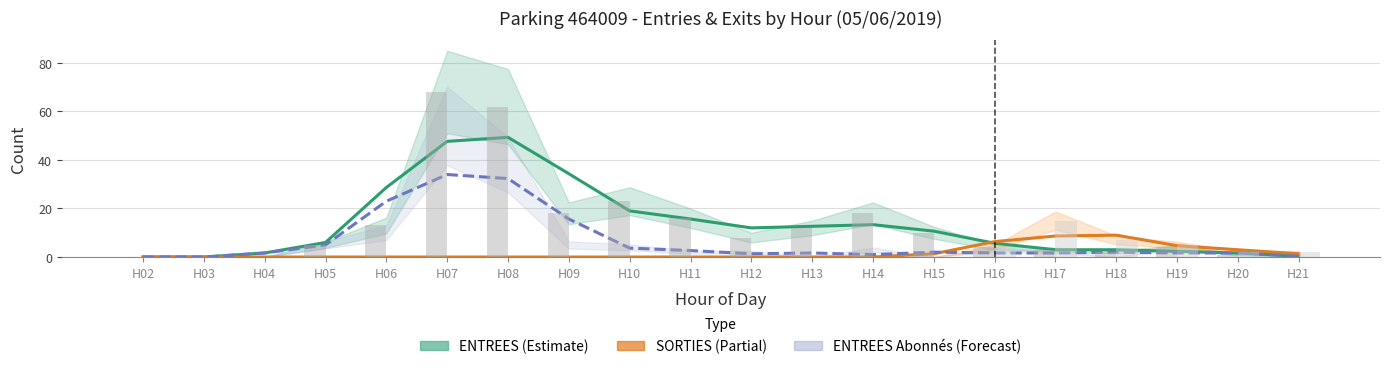

Which series has the widest spread of values?

ENTREES (Estimate)